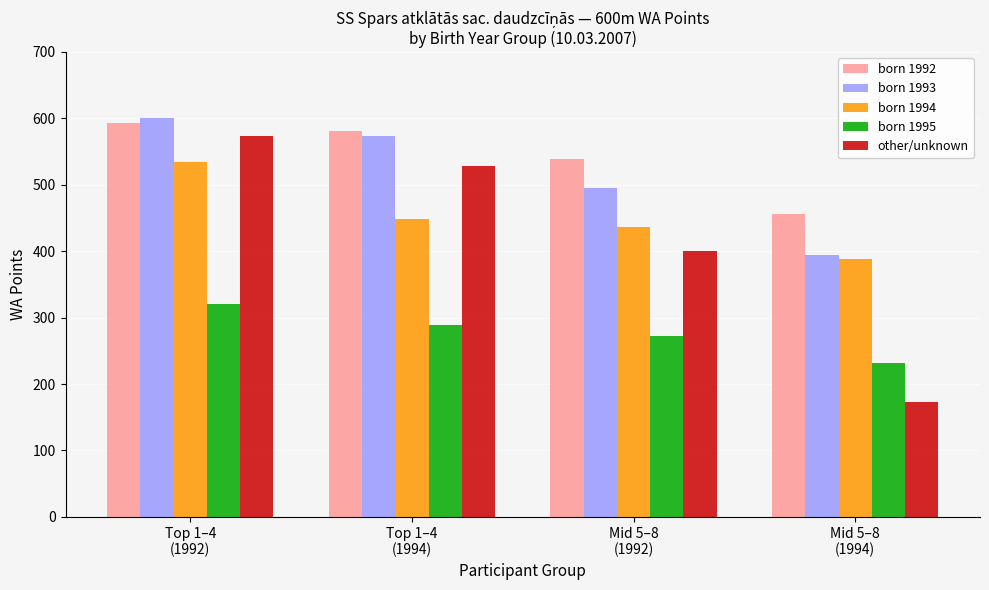

At Mid 5–8
(1992), list the series in order from smallest to largest.

born 1995, other/unknown, born 1994, born 1993, born 1992